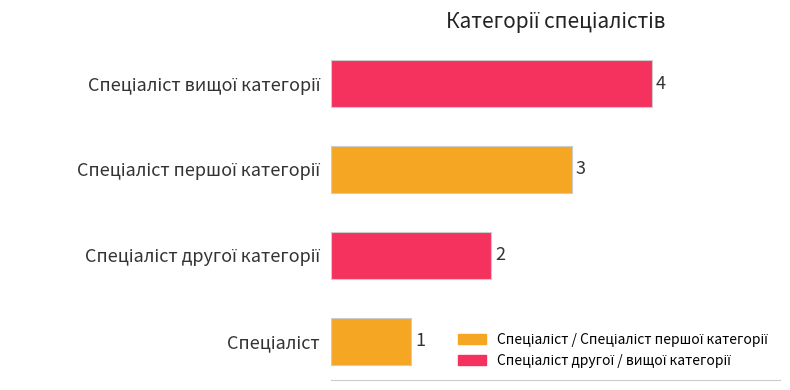

What is the sum of all values?

10